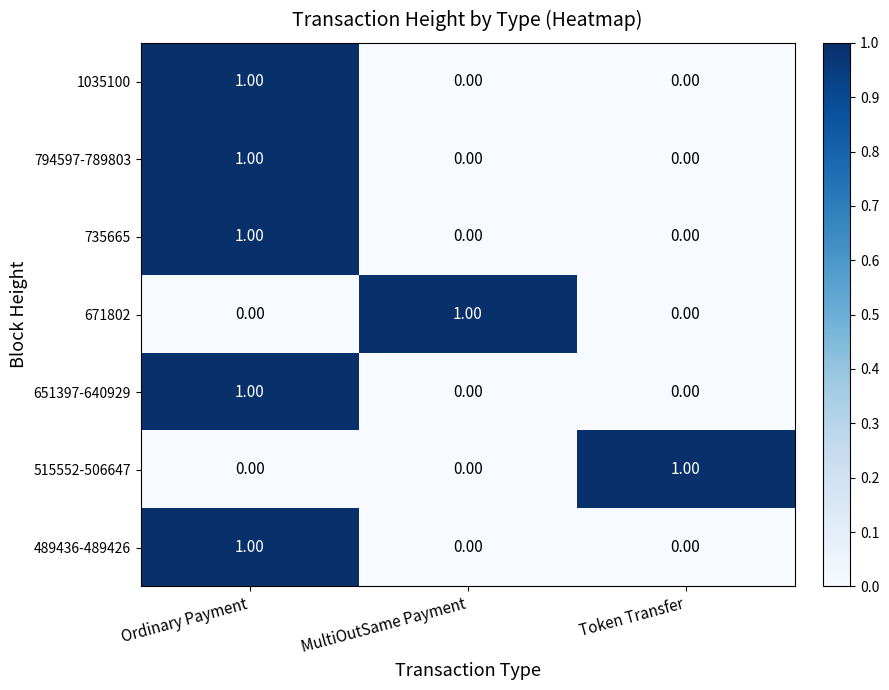

At how many categories does at least one series exceed 0?

3